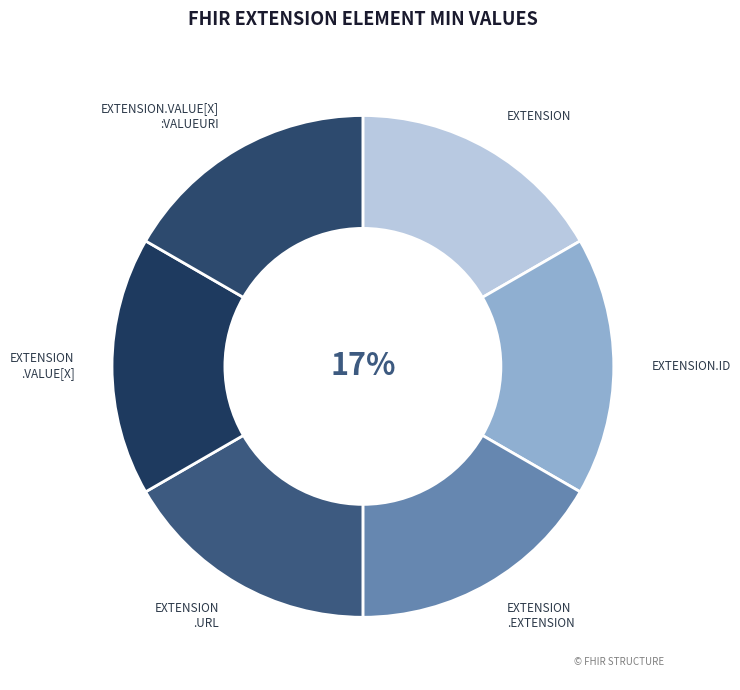

Count the number of slices in the pie.

6